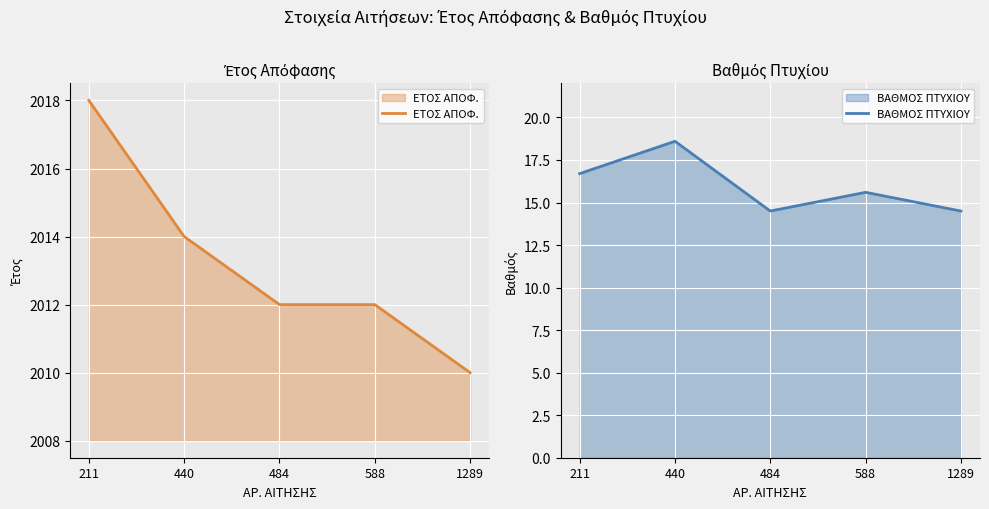

What are all the series names shown in the legend?

ΕΤΟΣ ΑΠΟΦ., ΒΑΘΜΟΣ ΠΤΥΧΙΟΥ